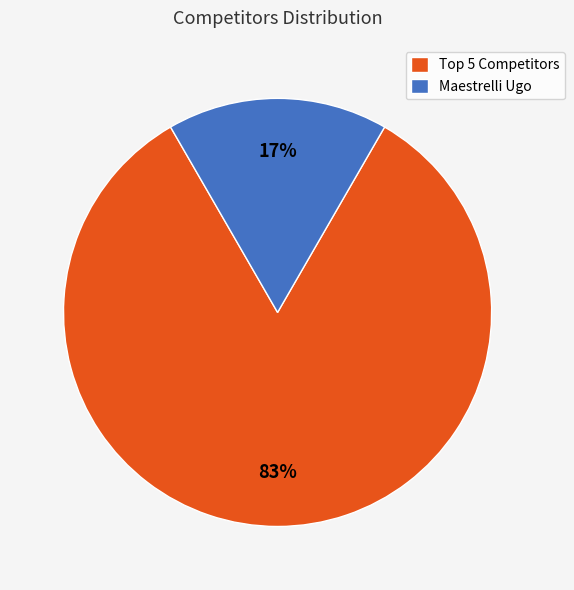

What is the smallest slice in the pie chart?

Maestrelli Ugo